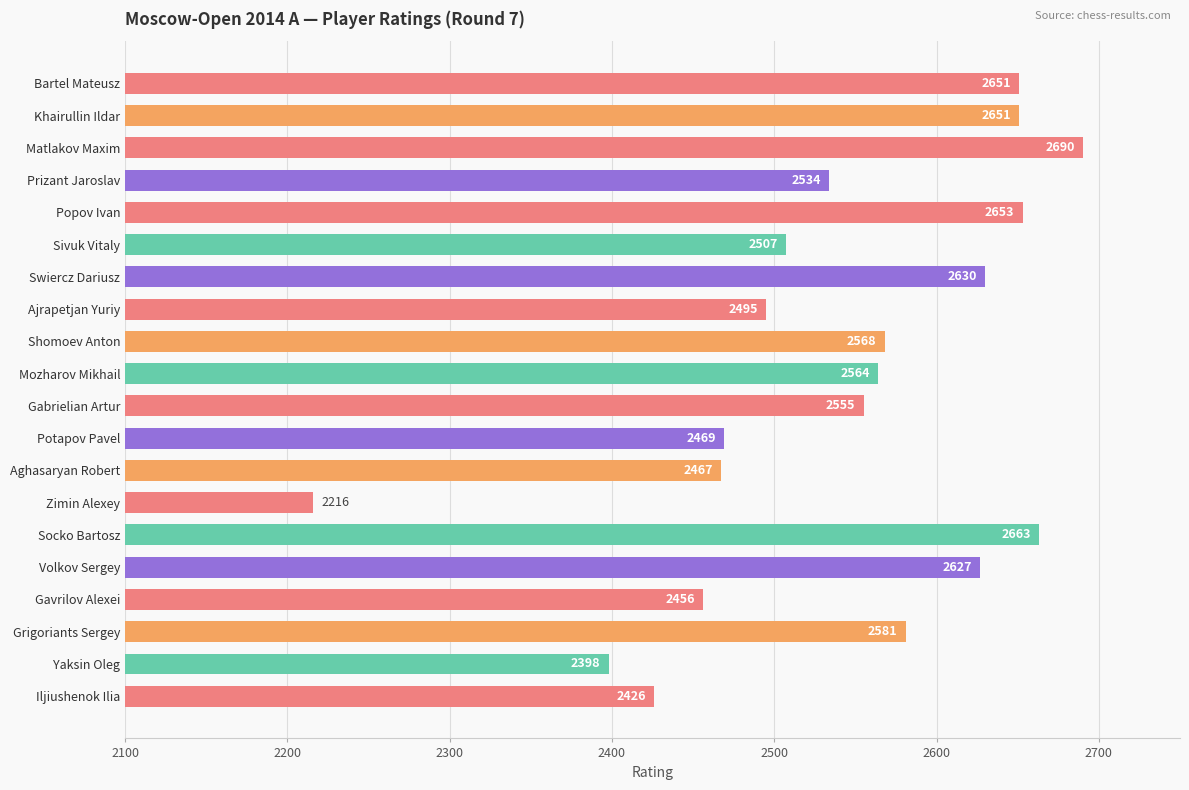

What is the value of the 7th bar from the top?

2630